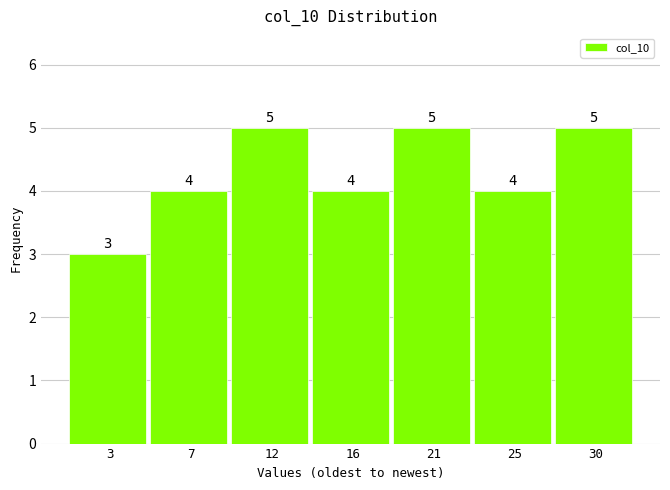

Reading left to right, what are all the values shown in this chart?

3	4	5	4	5	4	5